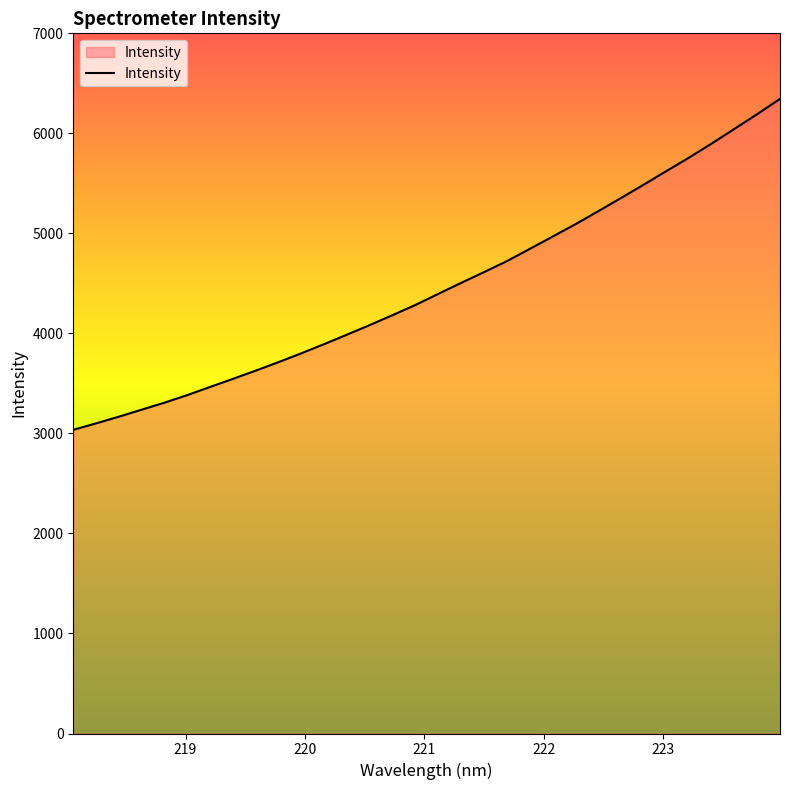

How many lines are shown in the chart?

1